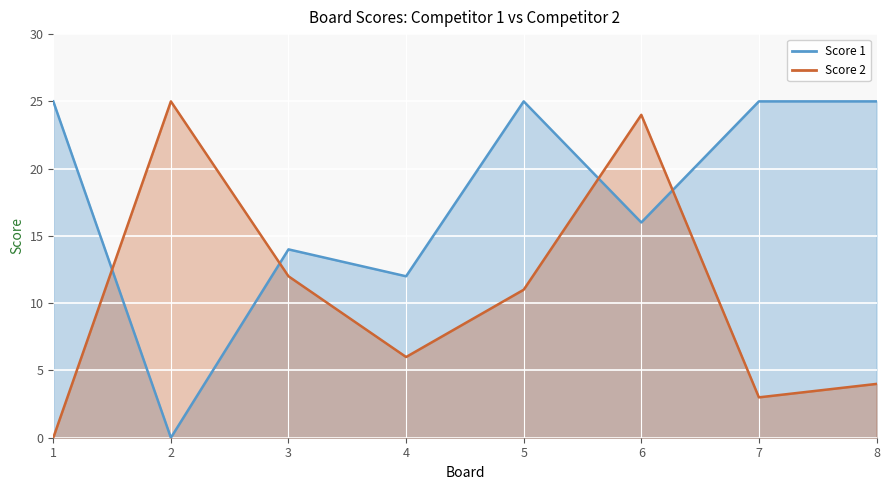

True or false: Score 1 has a value of 8 at 5.

False